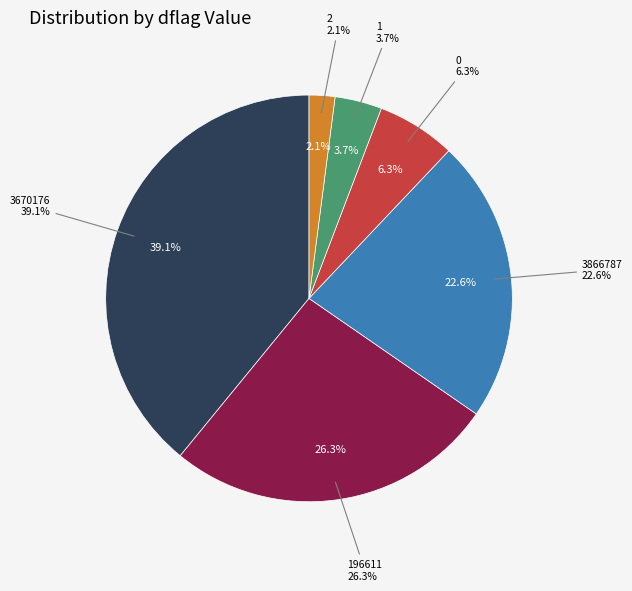

Does 3866787 represent more than half of the total?

No